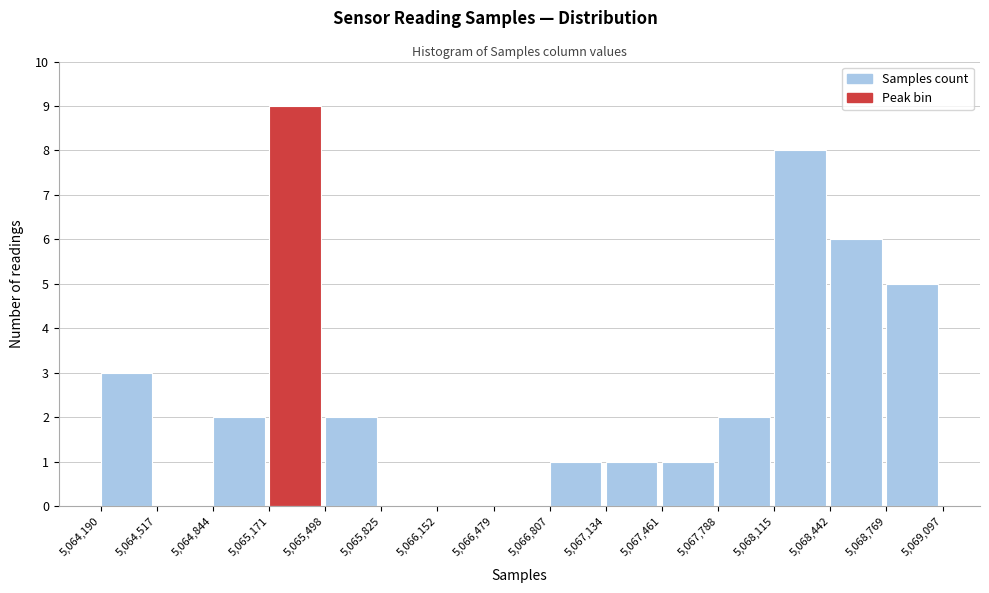

Over which range of the x-axis is the bar tallest?

5,065,171 to 5,065,498